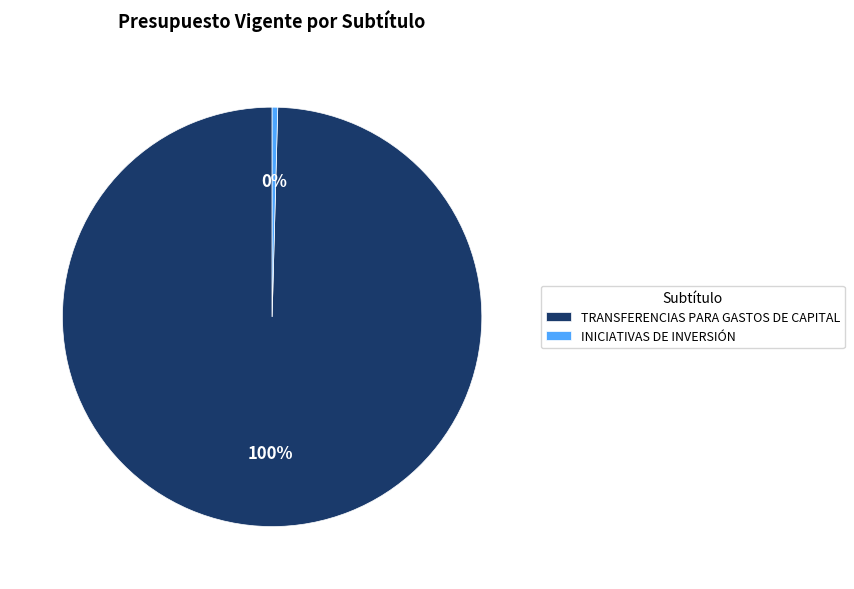

Is it true that INICIATIVAS DE INVERSIÓN is 0% of the pie?

True